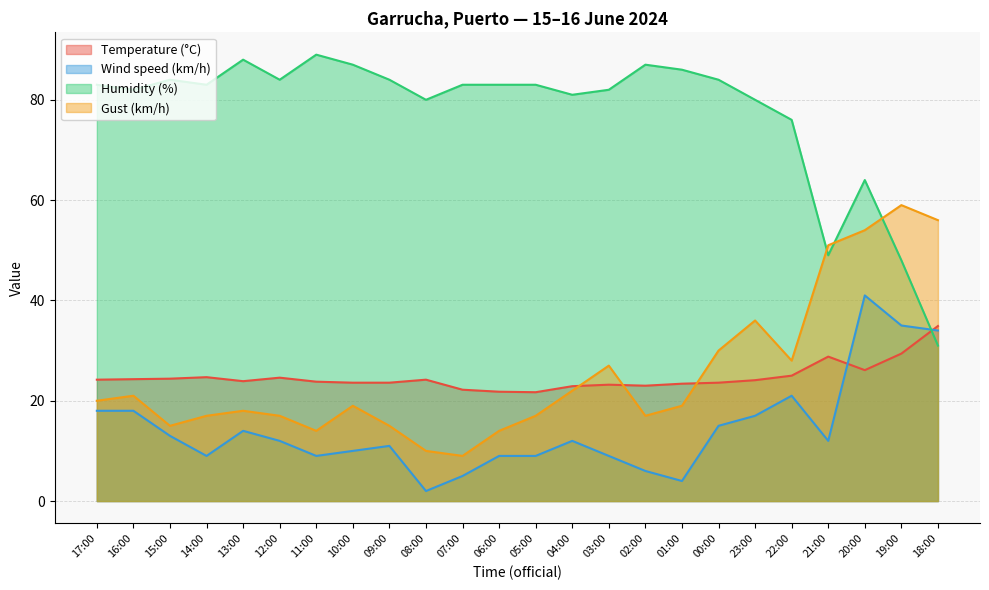

Reading left to right, extract all data points from this chart.

Temperature (°C): 24.2	24.3	24.4	24.7	23.9	24.6	23.8	23.6	23.6	24.2	22.2	21.8	21.7	22.9	23.2	23.0	23.4	23.6	24.1	25.0	28.8	26.1	29.4	34.9
Wind speed (km/h): 18.0	18.0	13.0	9.0	14.0	12.0	9.0	10.0	11.0	2.0	5.0	9.0	9.0	12.0	9.0	6.0	4.0	15.0	17.0	21.0	12.0	41.0	35.0	34.0
Humidity (%): 83.0	82.0	84.0	83.0	88.0	84.0	89.0	87.0	84.0	80.0	83.0	83.0	83.0	81.0	82.0	87.0	86.0	84.0	80.0	76.0	49.0	64.0	48.0	31.0
Gust (km/h): 20.0	21.0	15.0	17.0	18.0	17.0	14.0	19.0	15.0	10.0	9.0	14.0	17.0	22.0	27.0	17.0	19.0	30.0	36.0	28.0	51.0	54.0	59.0	56.0